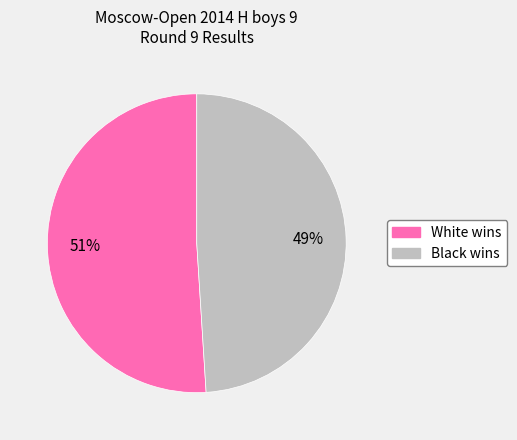

Is there any slice that represents more than half of the pie?

Yes